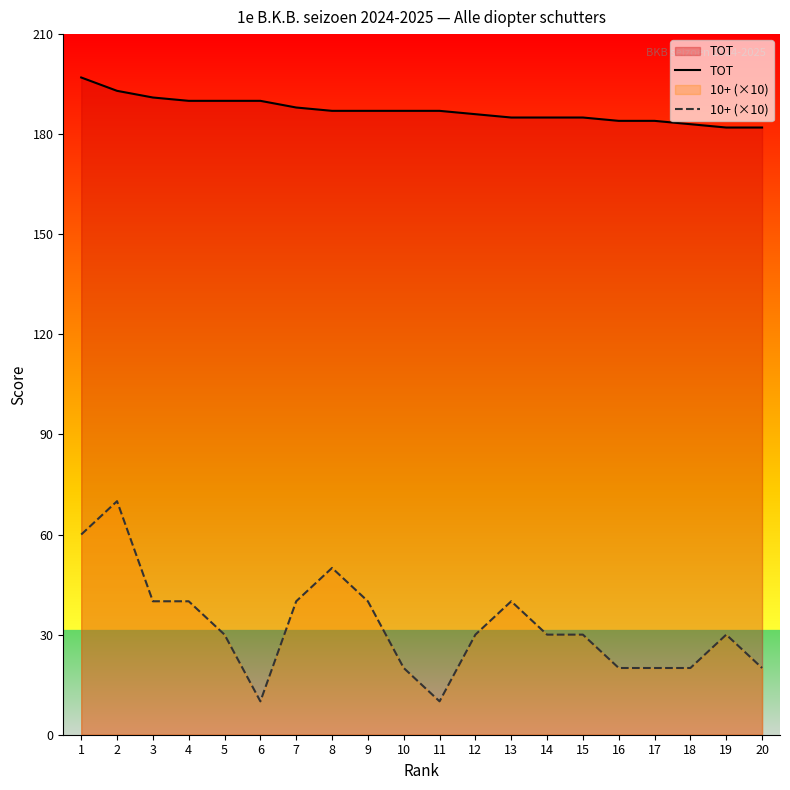

Is it true that TOT equals 188 at 7?

True